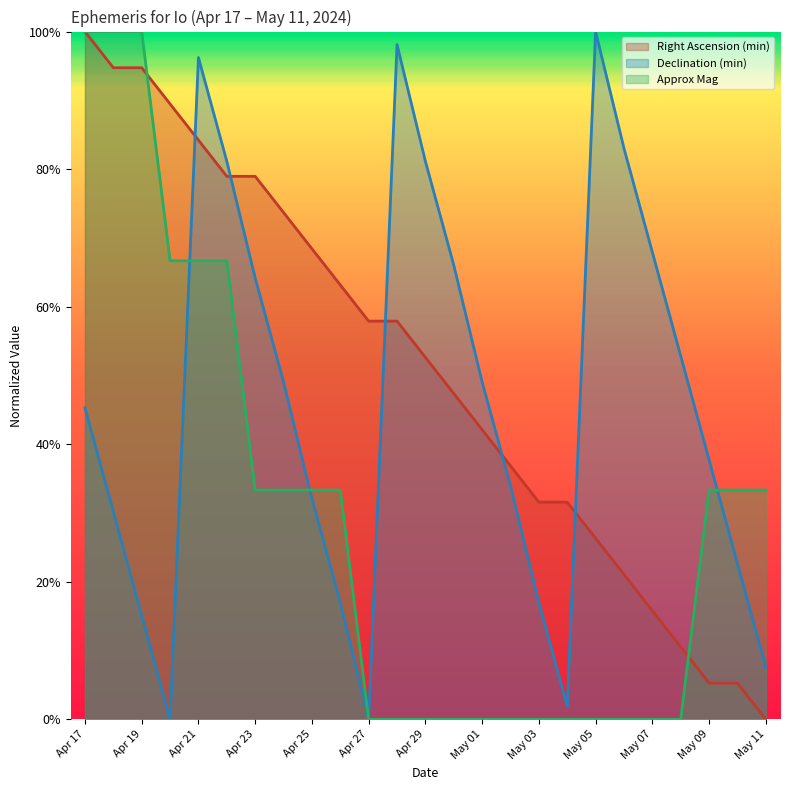

What is the maximum value shown in the chart?

1.0